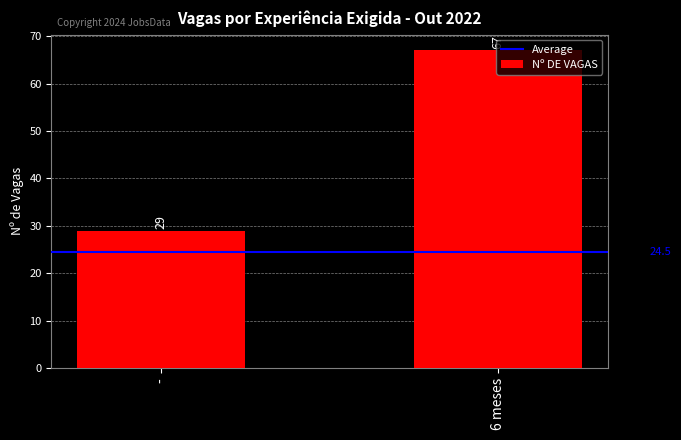

List the labels in order of value, largest first.

6 meses, -